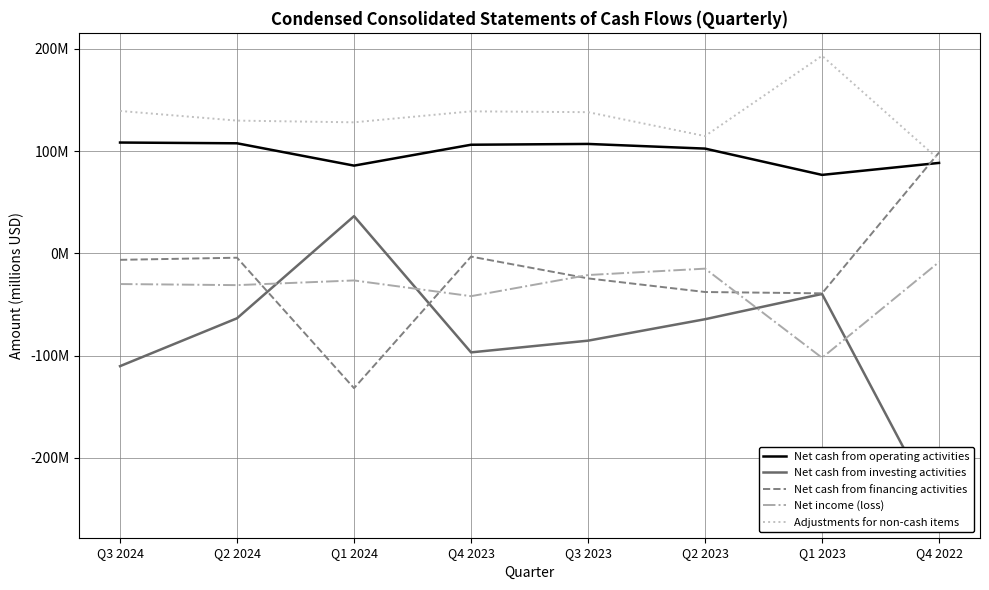

The value of Net cash from investing activities at Q4 2022 is -100.6. True or false?

False